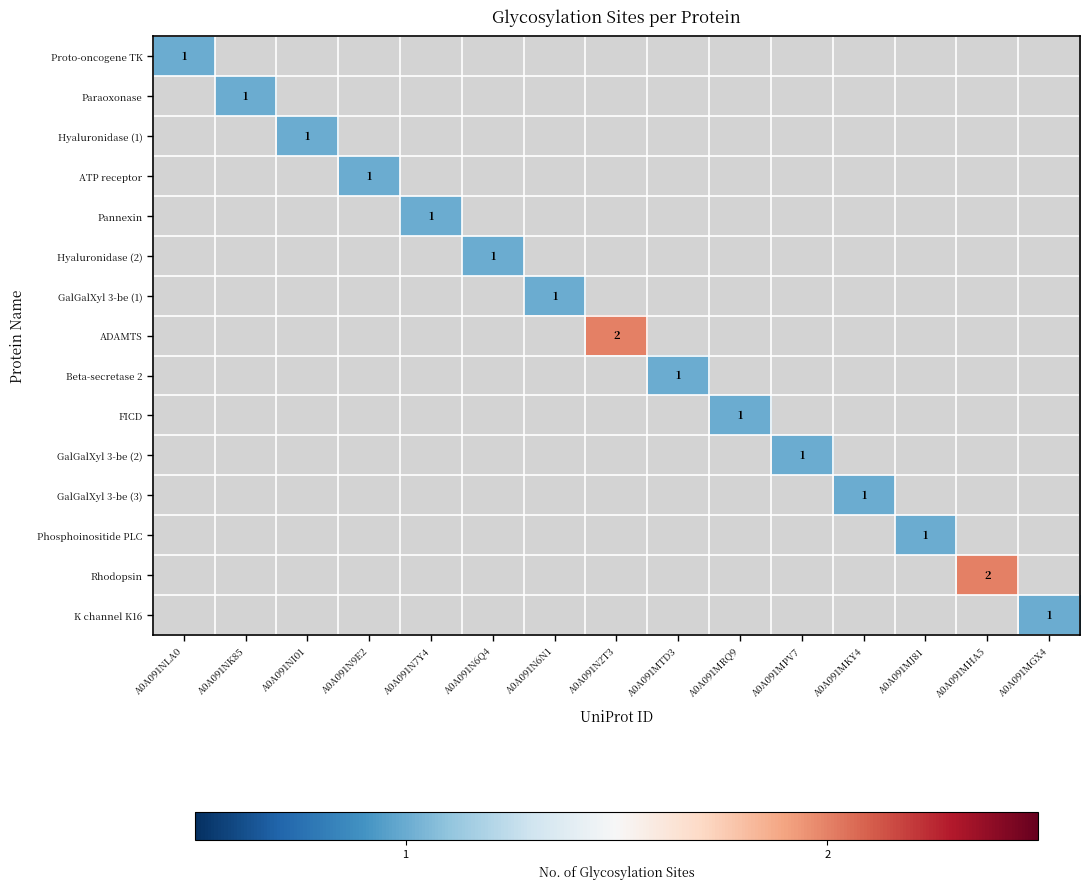

Is it true that Proto-oncogene TK equals 0 at A0A091NLA0?

False